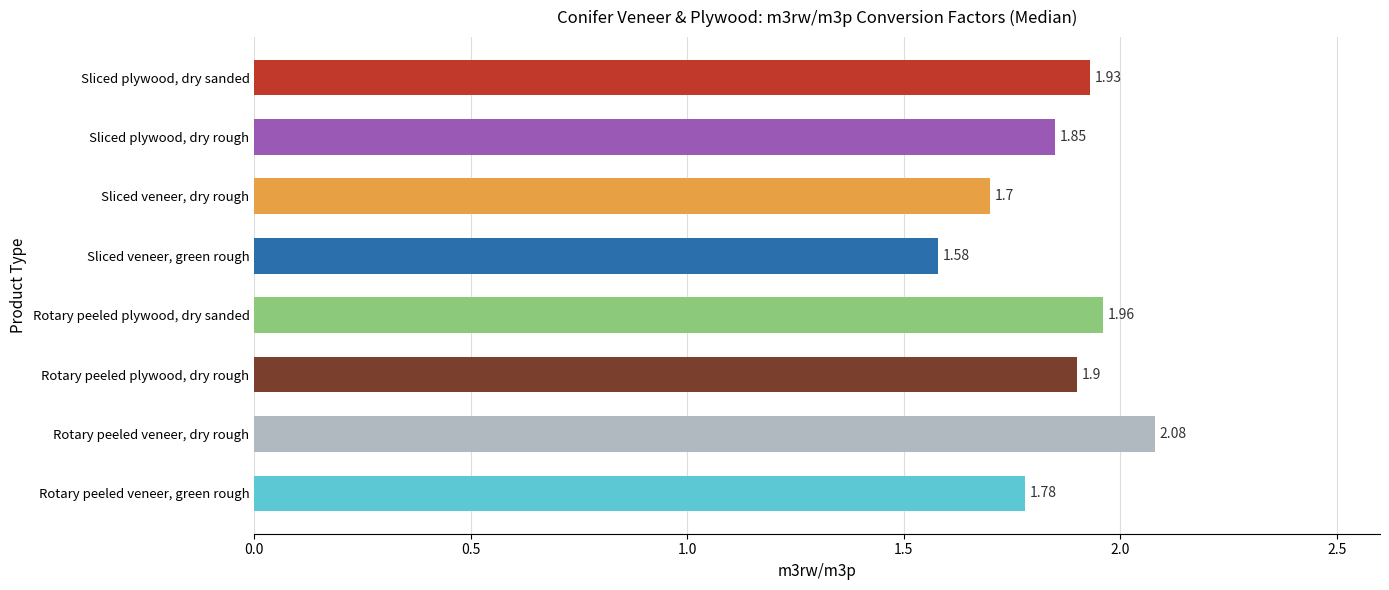

At which label is the value closest to 1?

Sliced veneer, green rough